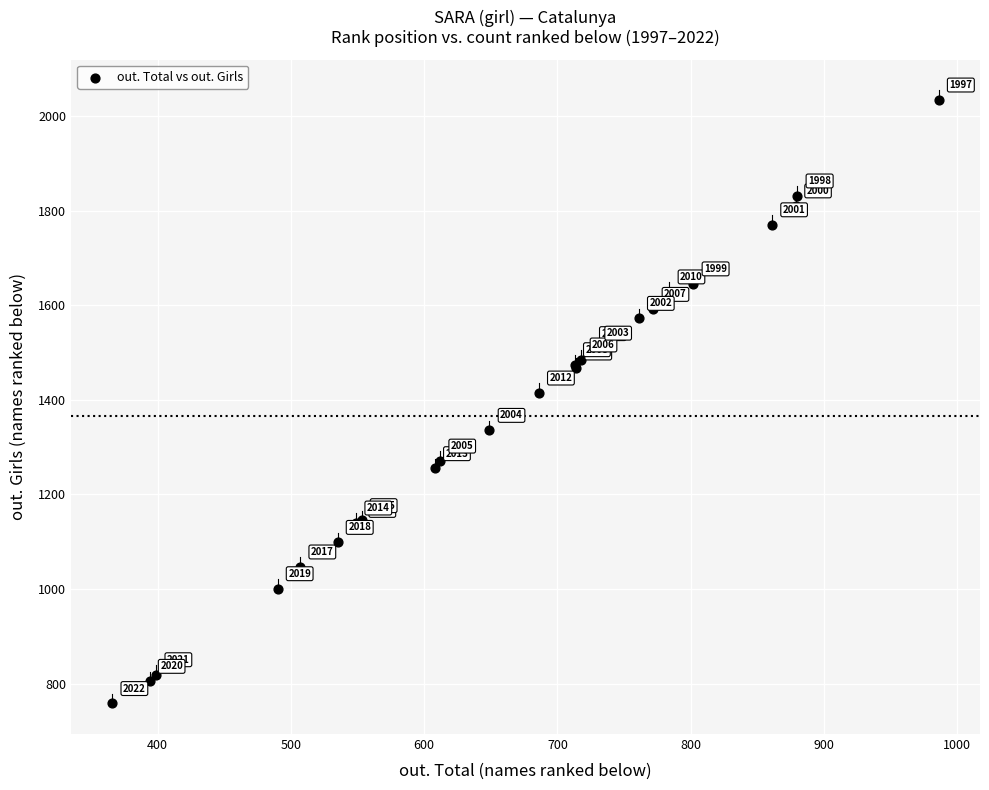

What Y value in the scatter plot is closest to 1396?

1415